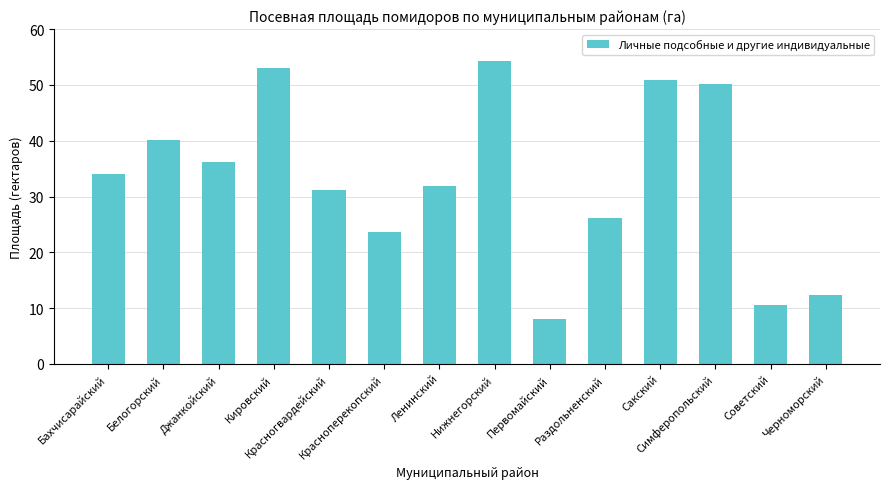

What is the label of the 1st bar from the right?

Черноморский